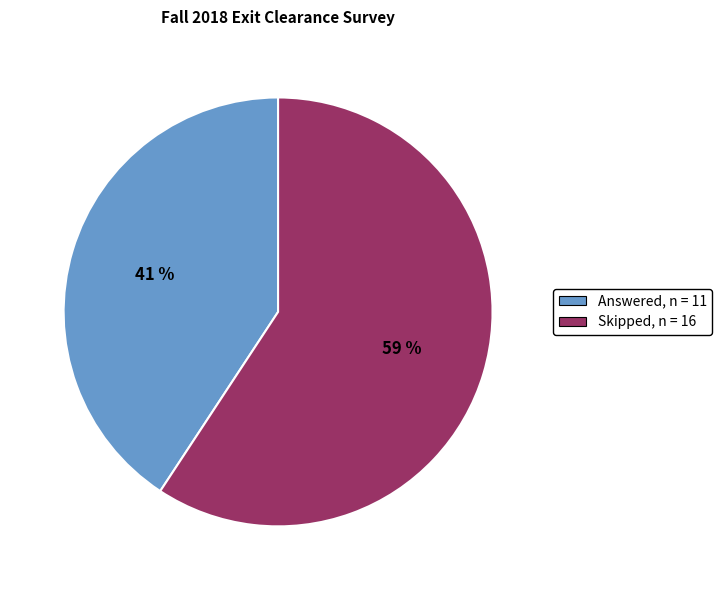

Do Answered, n = 11 and Skipped, n = 16 together represent more than half of the pie?

Yes